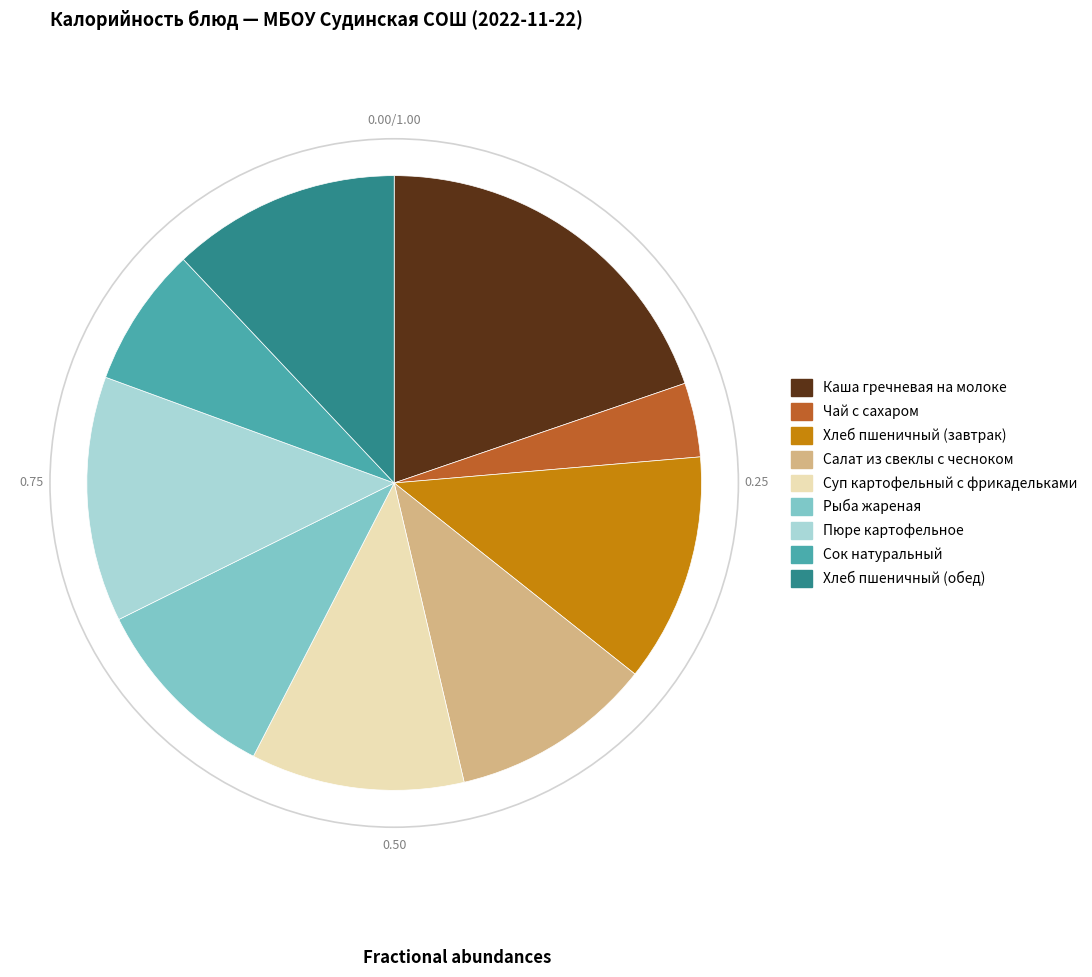

Is there a majority slice in this chart?

No